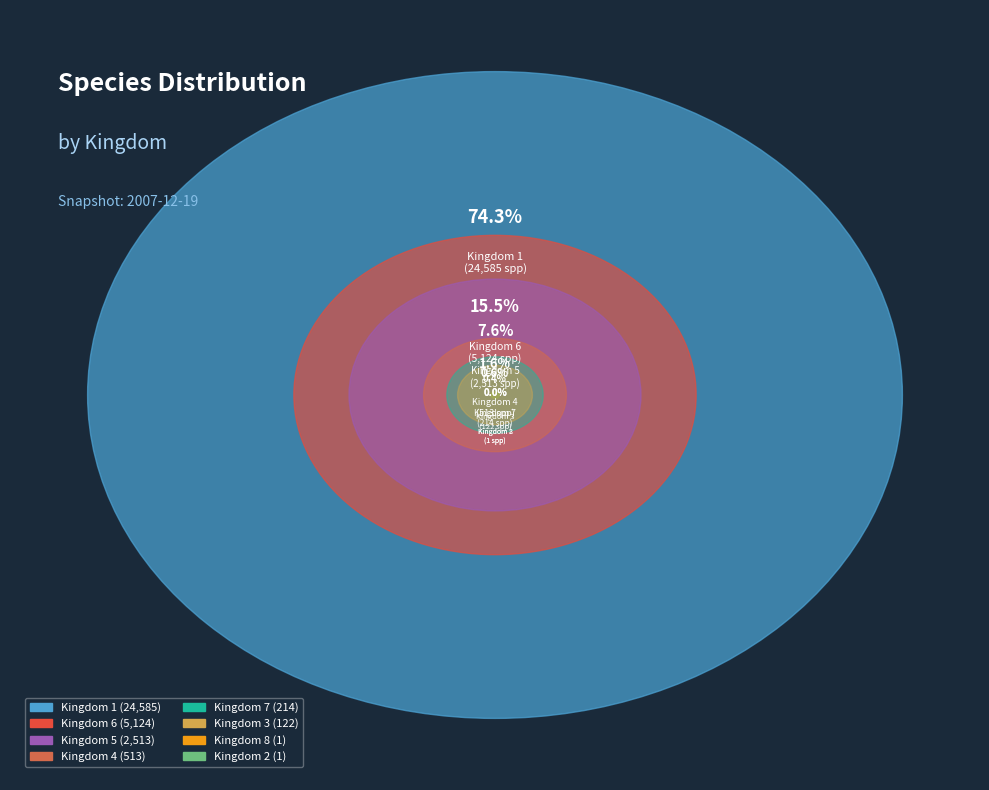

To the nearest percent, what is the difference between the largest and smallest slice percentages?

74%